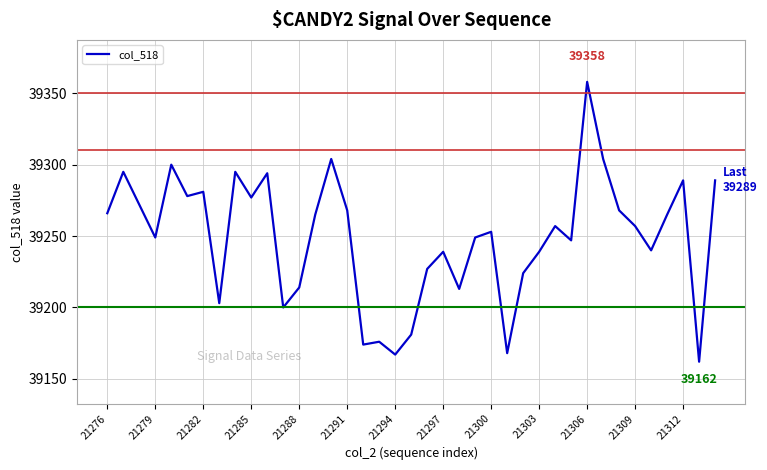

What is the maximum value shown in the chart?

39358